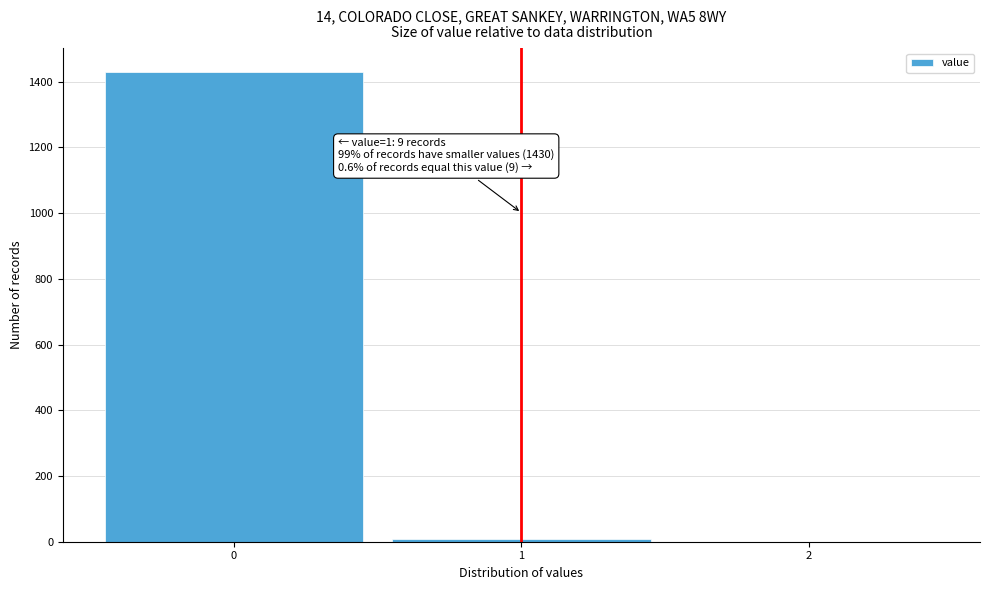

Which range on the x-axis has the tallest bar?

-0.5 to 0.5